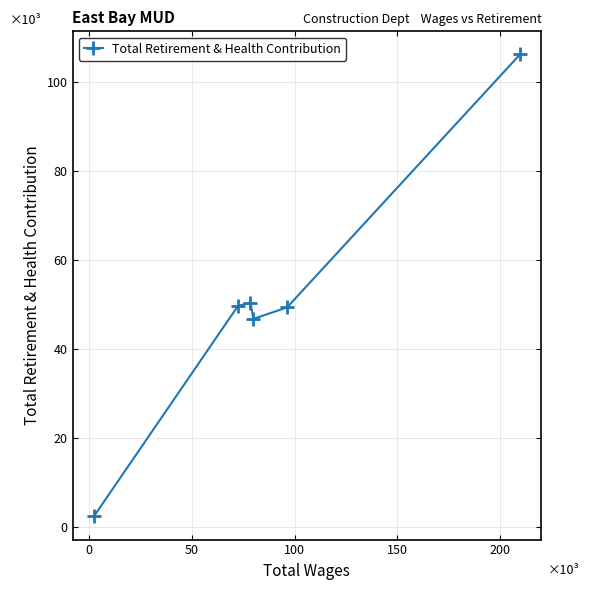

Is this an area chart (filled region under the line)?

No